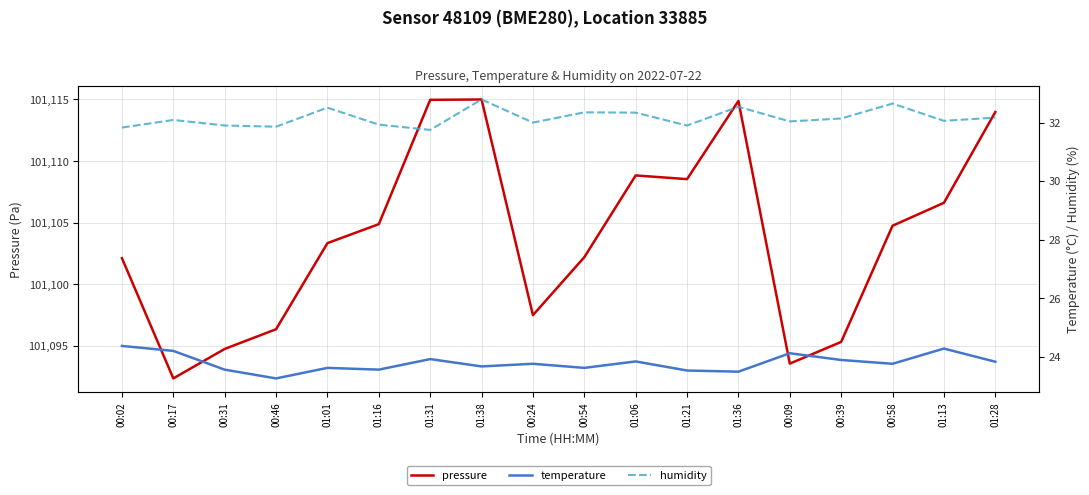

How many interior local peaks does the pressure series have?

3